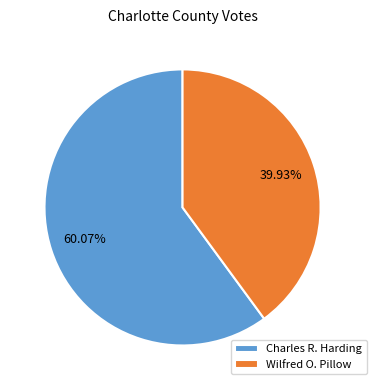

Rank the categories by value from lowest to highest.

Wilfred O. Pillow, Charles R. Harding